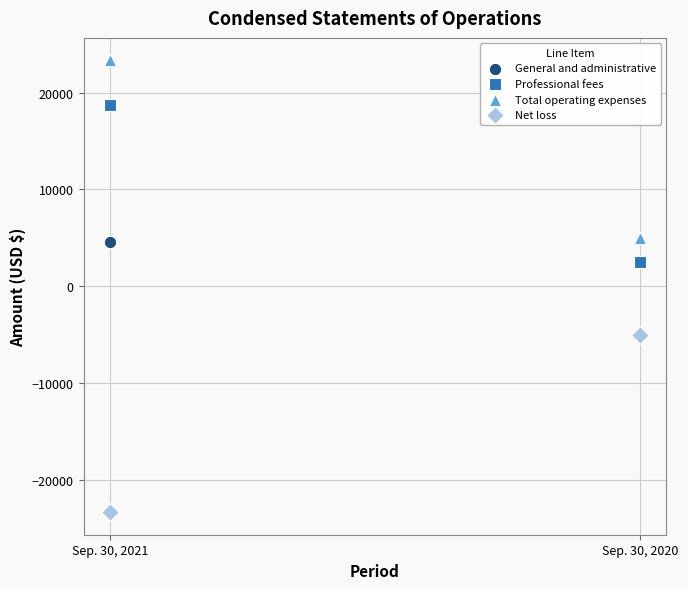

In the Total operating expenses series, what Y value is closest to 14158?

4990